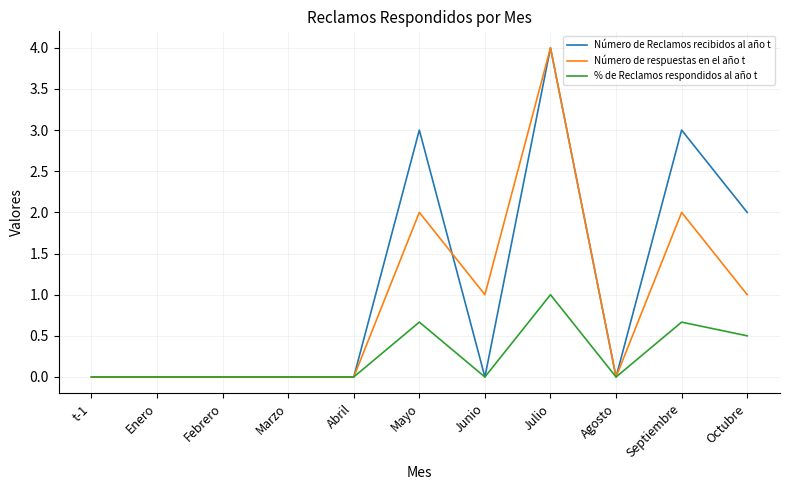

Between Febrero and Junio, which series saw the biggest shift?

Número de respuestas en el año t